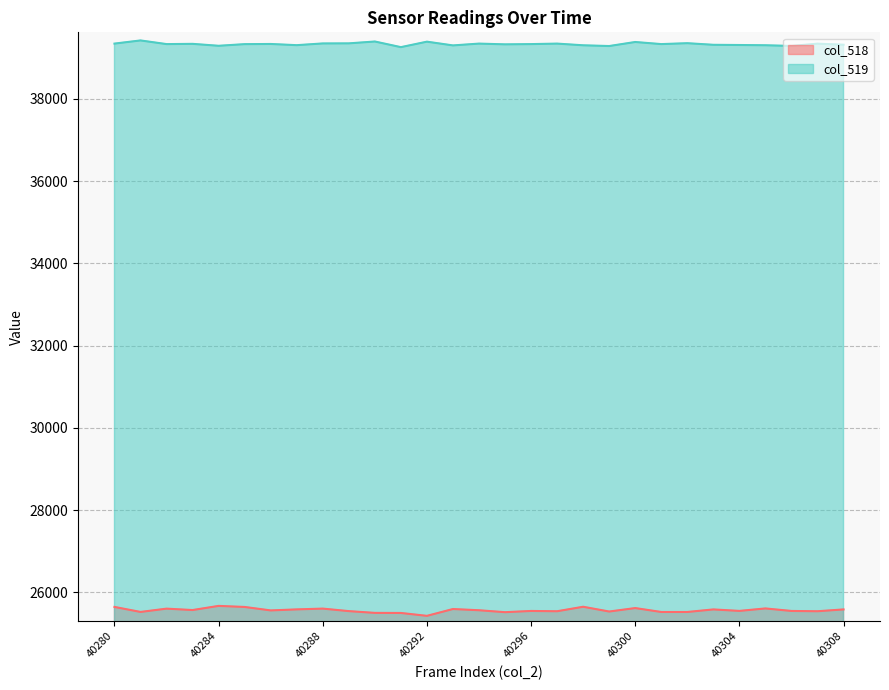

What is the sum of the col_518 values at 40297 and 40288?

51148